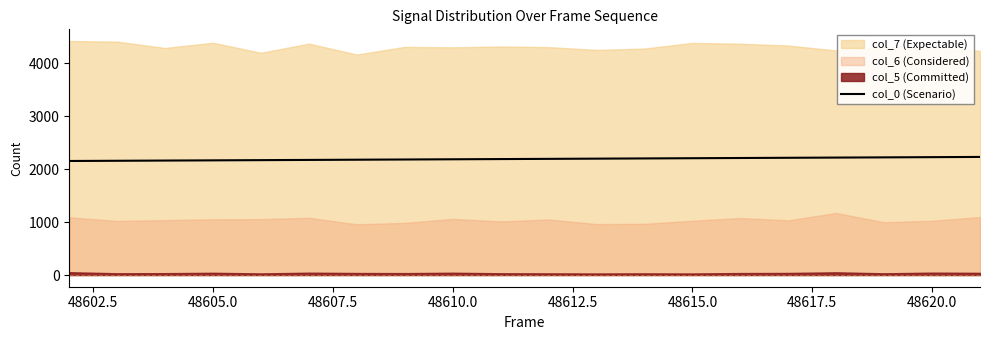

True or false: col_0 (Scenario) has a value of 2167.6 at 48605.0.

True